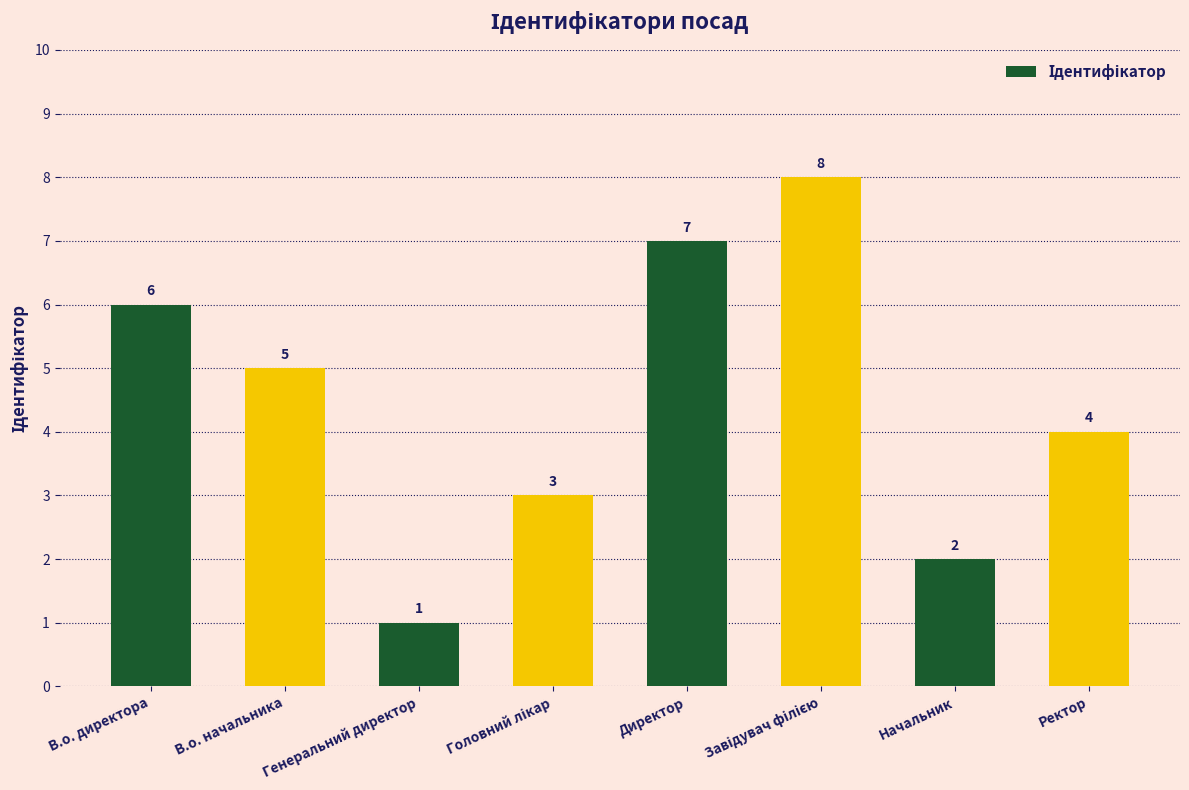

Is it true that the value at Директор is 12?

False